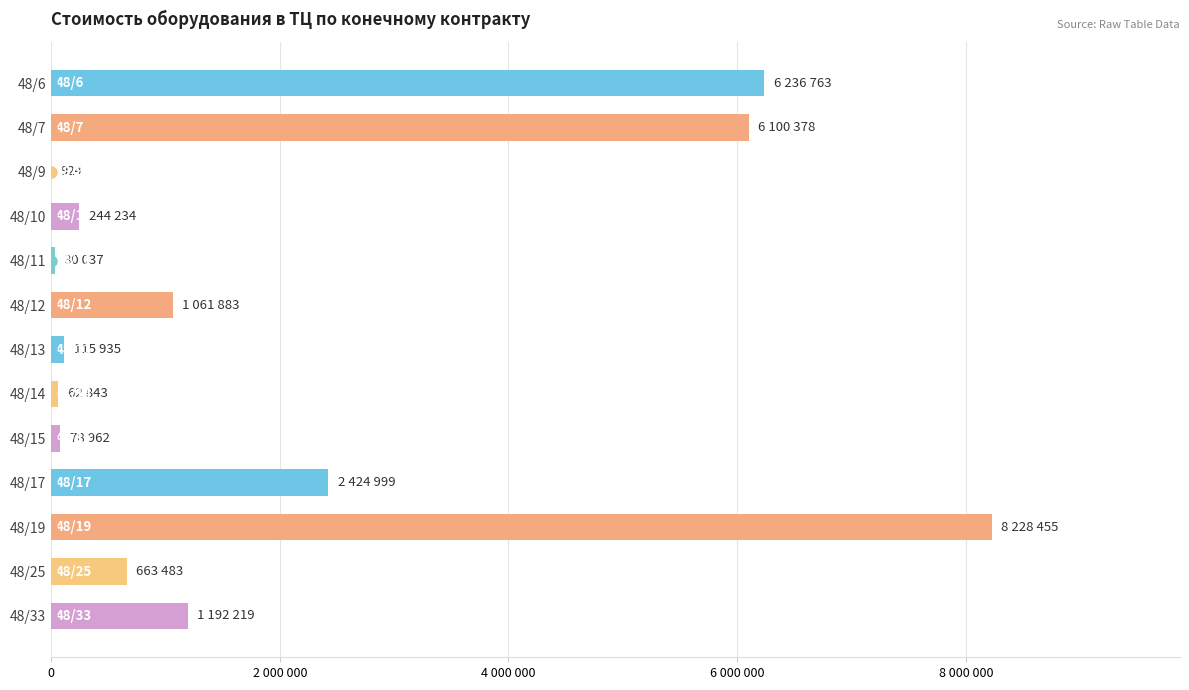

How many data points does each series have?

13